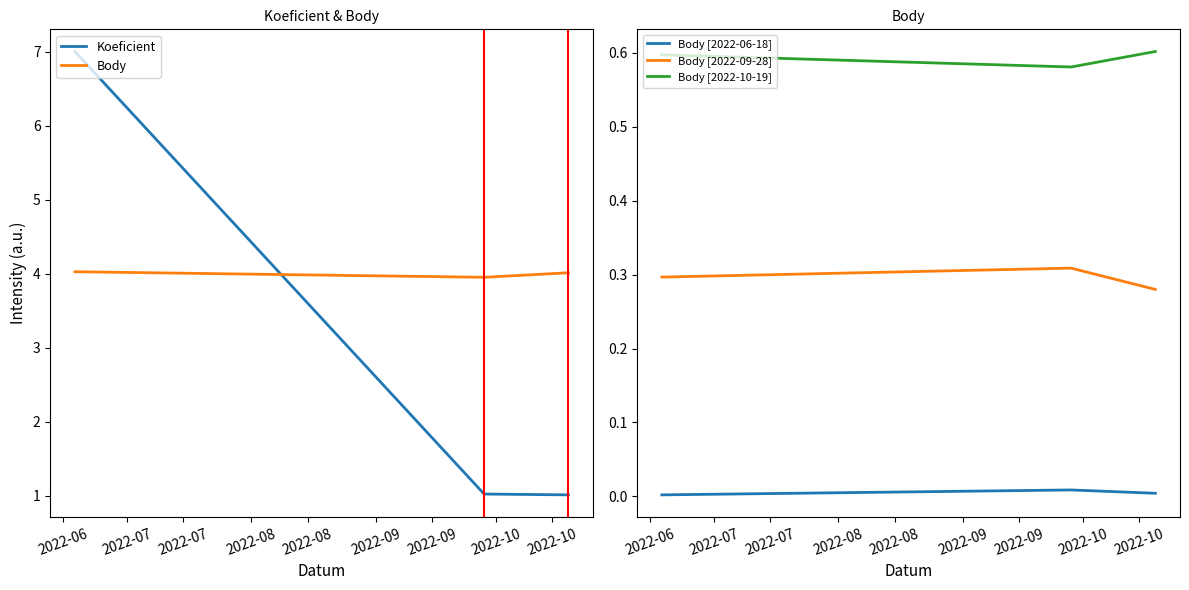

What is the sum of the Body values at 2022-07 and 2022-07?

8.0